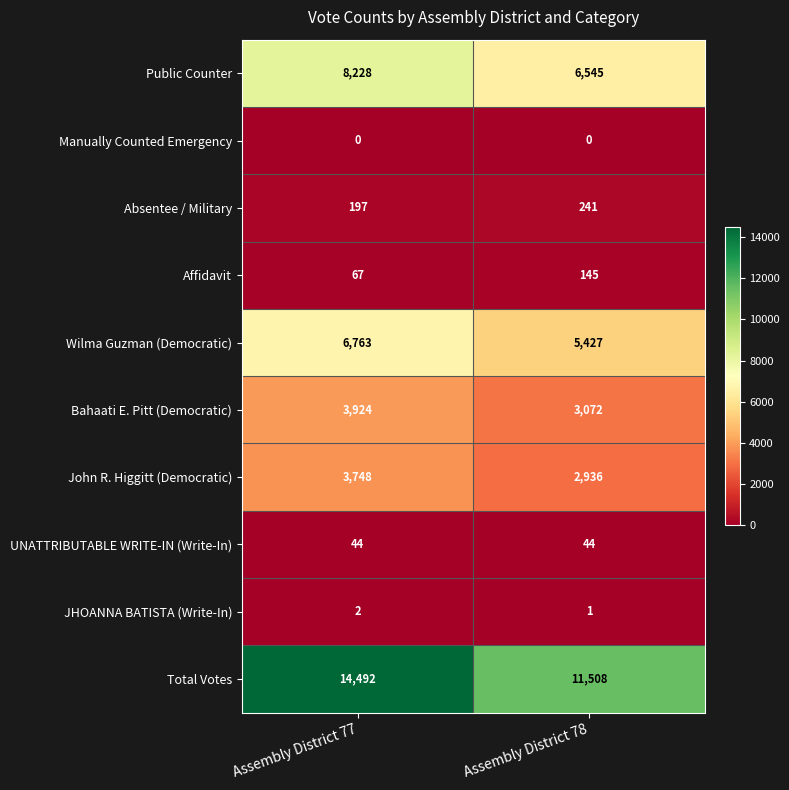

At Assembly District 78, list the series in order from smallest to largest.

Manually Counted Emergency, JHOANNA BATISTA (Write-In), UNATTRIBUTABLE WRITE-IN (Write-In), Affidavit, Absentee / Military, John R. Higgitt (Democratic), Bahaati E. Pitt (Democratic), Wilma Guzman (Democratic), Public Counter, Total Votes